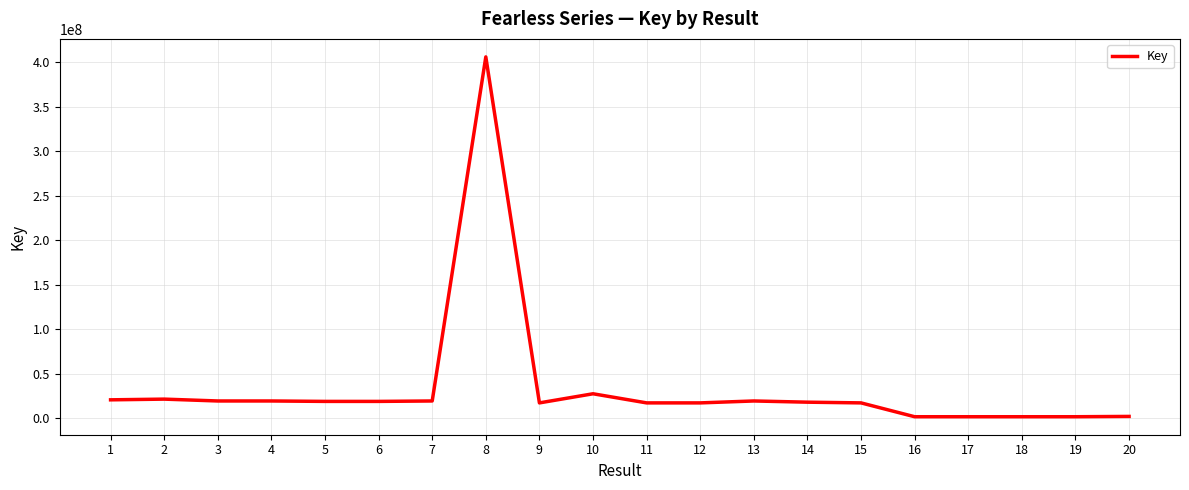

What is the change in value from 8 to 9?

-388674811